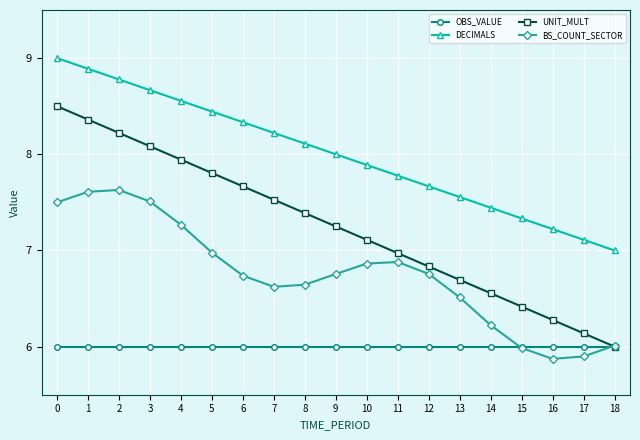

The OBS_VALUE series shows 2.8 at 9. True or false?

False